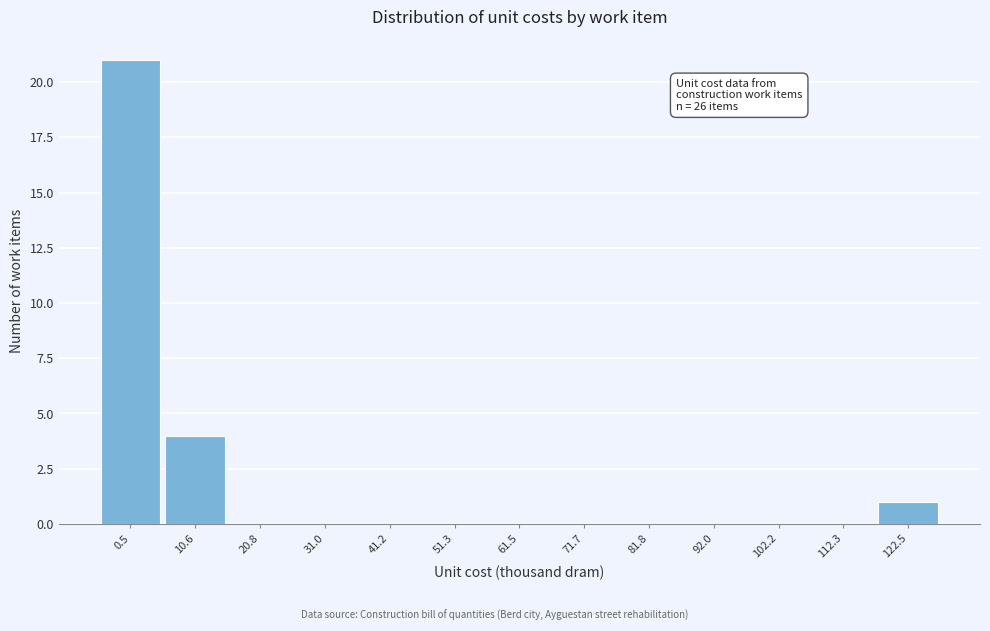

Reading right to left, extract all data points from this chart.

122.5=1	112.3=0	102.2=0	92.0=0	81.8=0	71.7=0	61.5=0	51.3=0	41.2=0	31.0=0	20.8=0	10.6=4	0.5=21